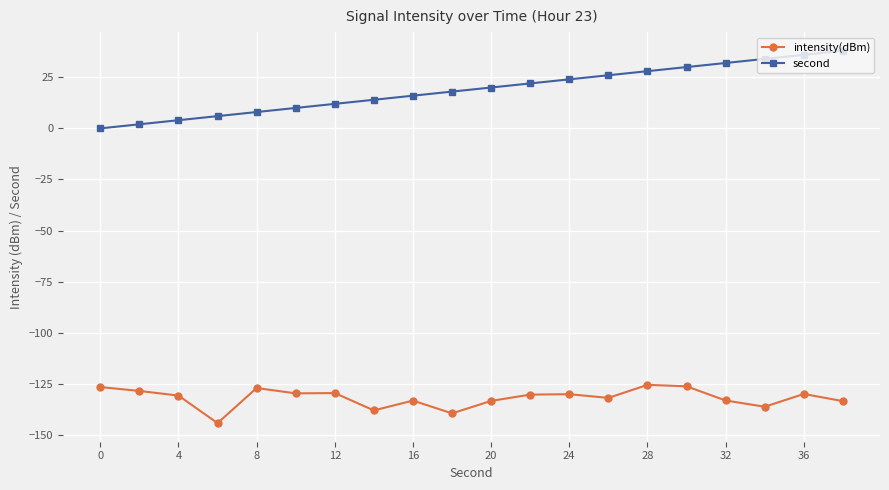

What is the value of the intensity(dBm) point at the 16th from the left?

-126.2